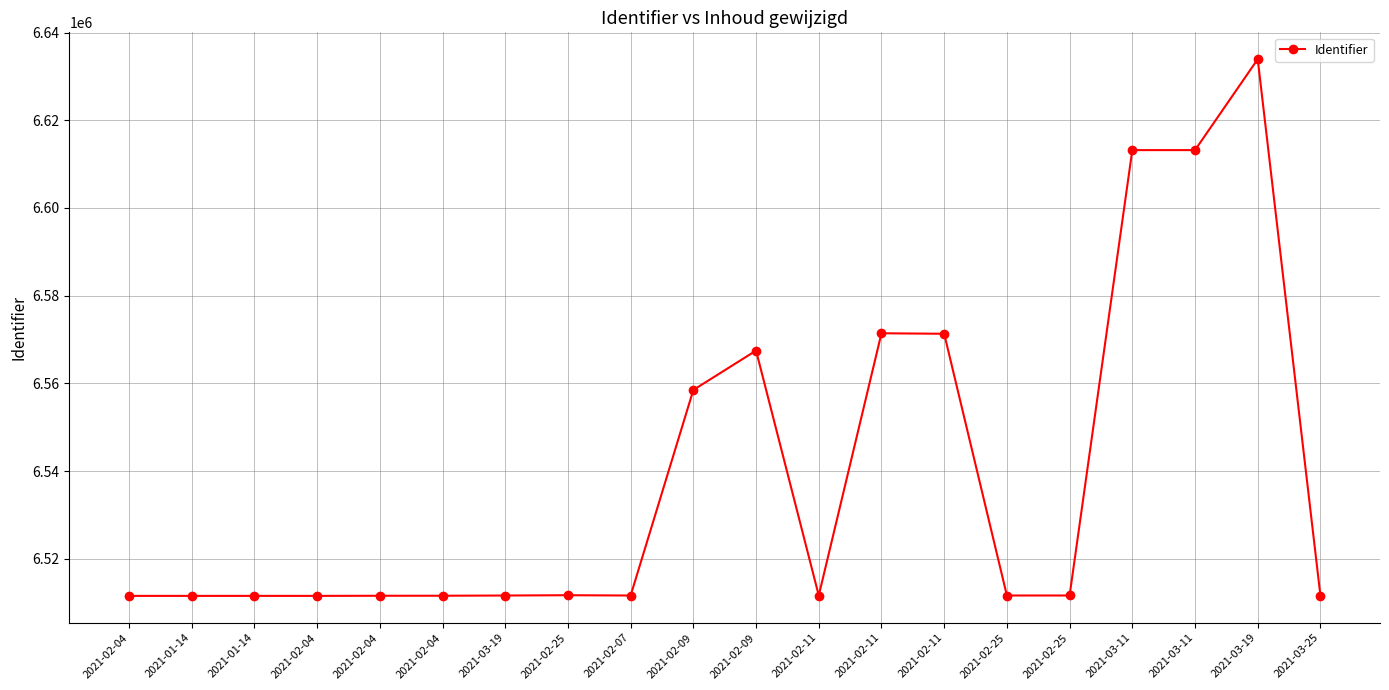

What is the label of the 11th point from the left?

2021-02-09